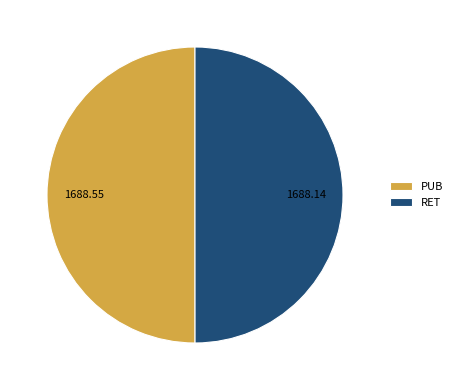

How many segments does this pie chart have?

2